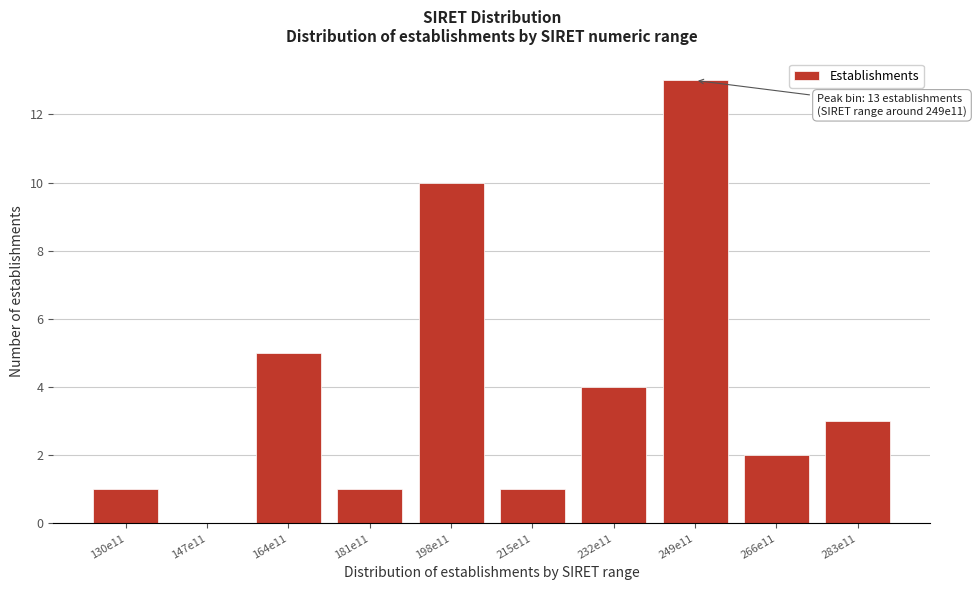

Reading left to right, transcribe all the data shown in this chart.

130e11=1	147e11=0	164e11=5	181e11=1	198e11=10	215e11=1	232e11=4	249e11=13	266e11=2	283e11=3